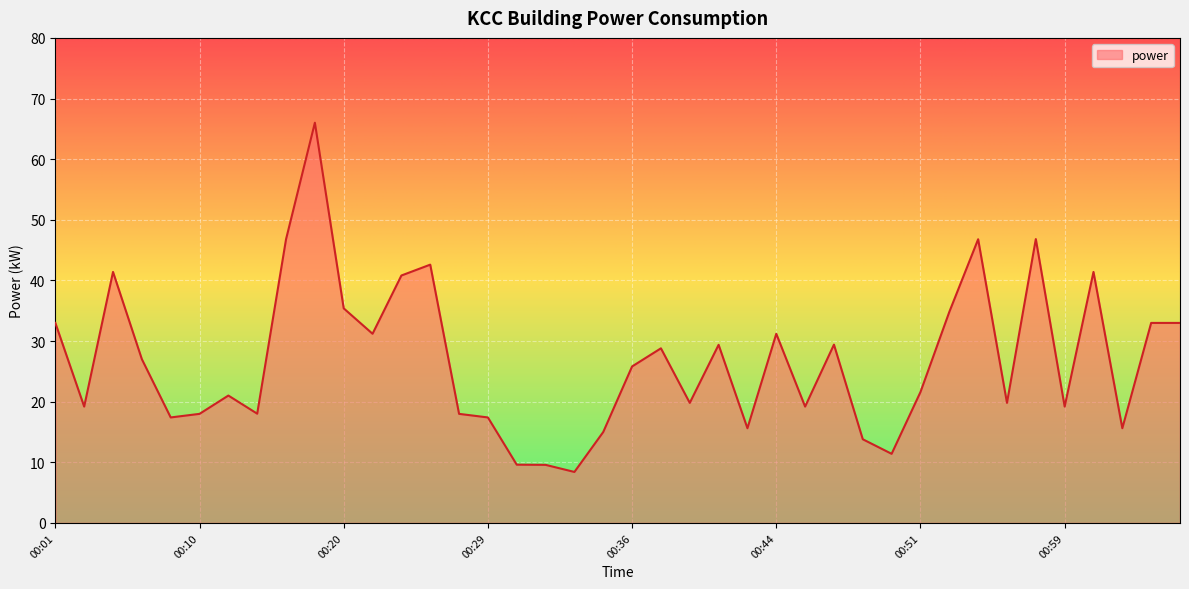

What is the difference between the maximum and minimum values?

57.6